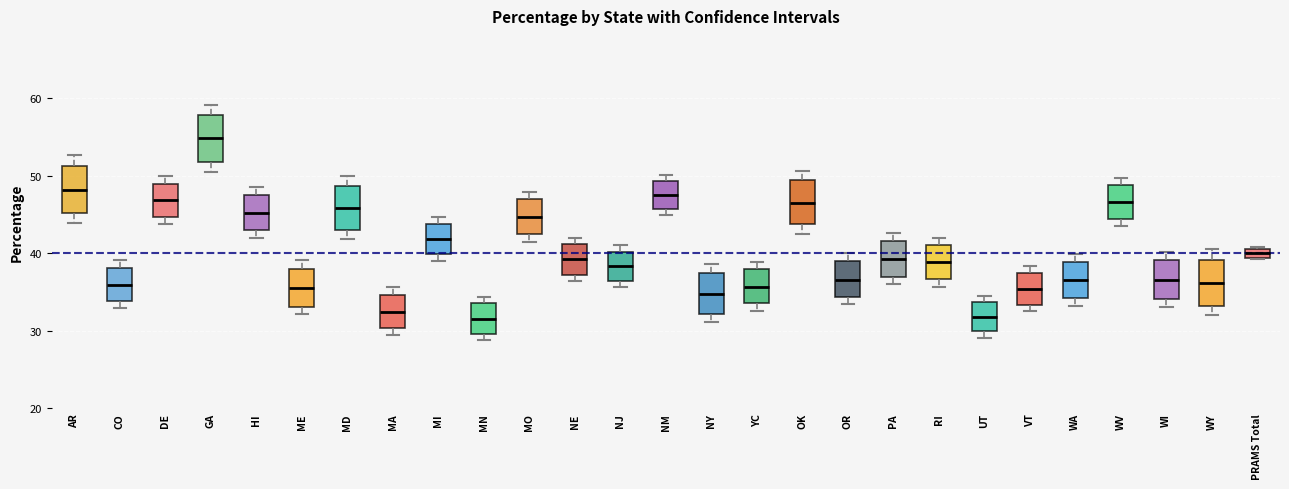

Where does the median line of the box for ME sit on the y-axis? The values are not printed on the chart, so give them approximately, as read against the axis.

36